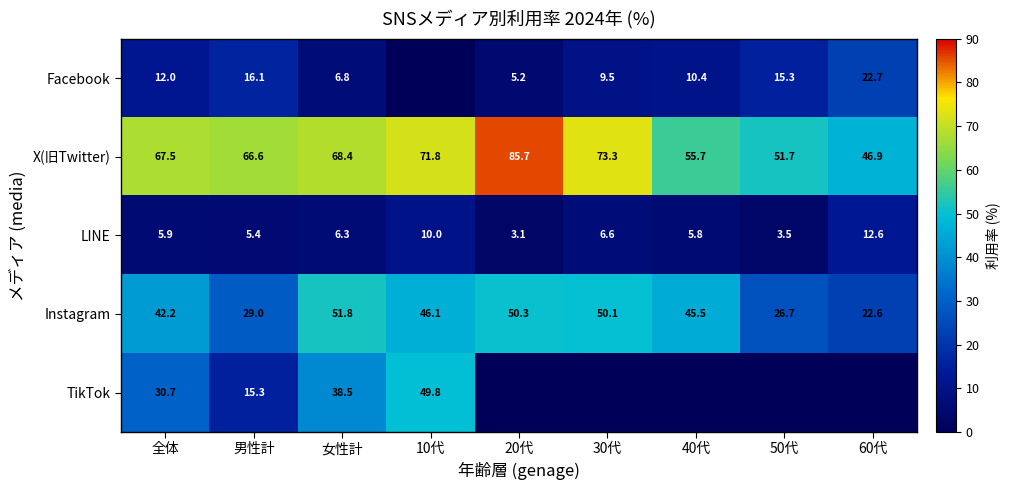

At which label does X(旧Twitter) reach its peak?

20代